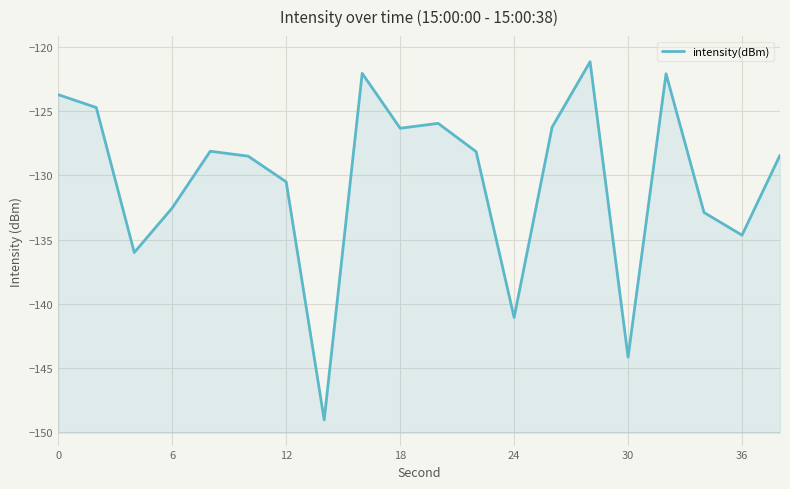

How many points are higher than both their immediate neighbors (excluding endpoints)?

5